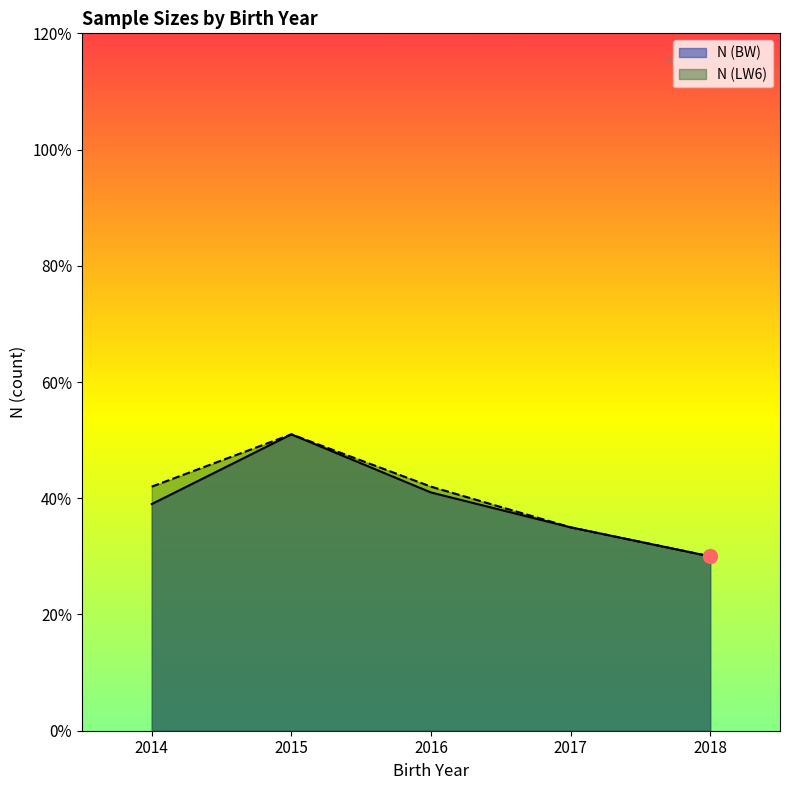

How many lines are shown in the chart?

2